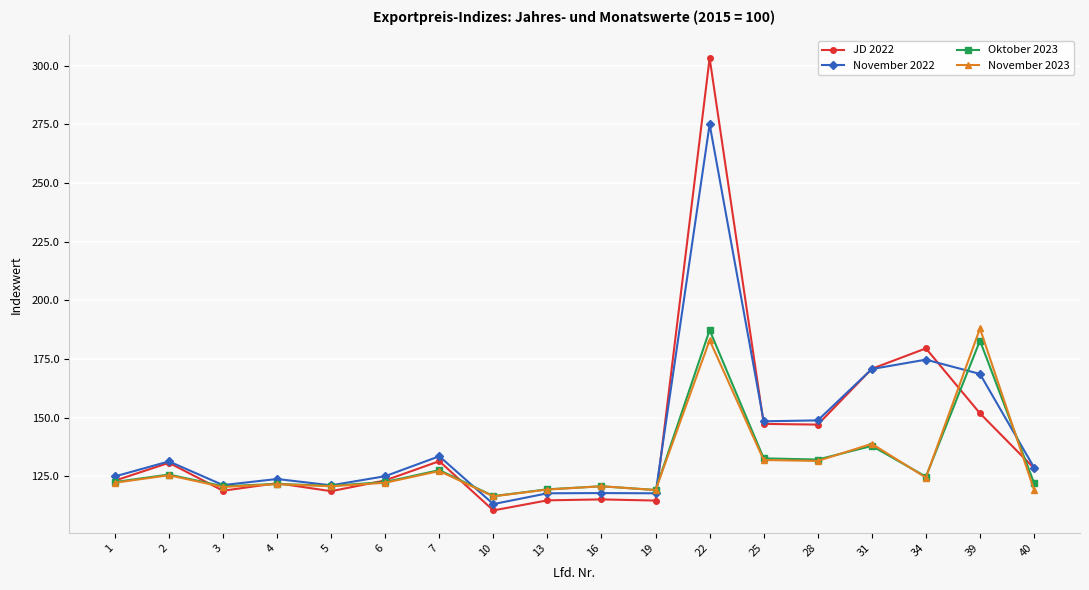

What is the spread (max minus min) of values at 19?

4.5